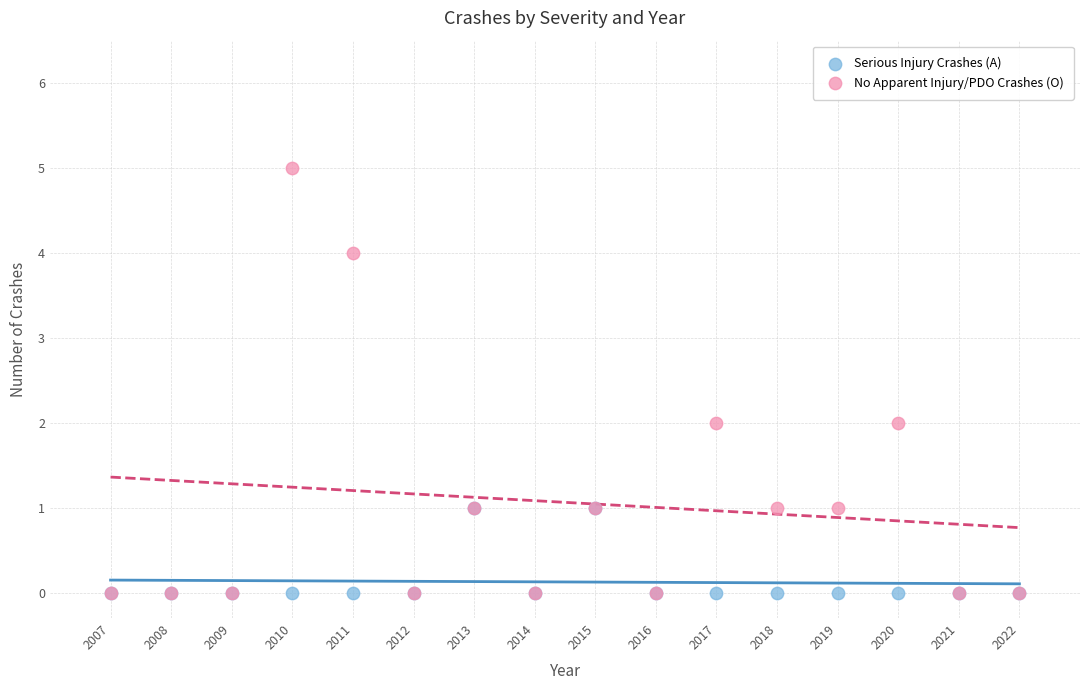

What are all the series names shown in the legend?

Serious Injury Crashes (A), No Apparent Injury/PDO Crashes (O)